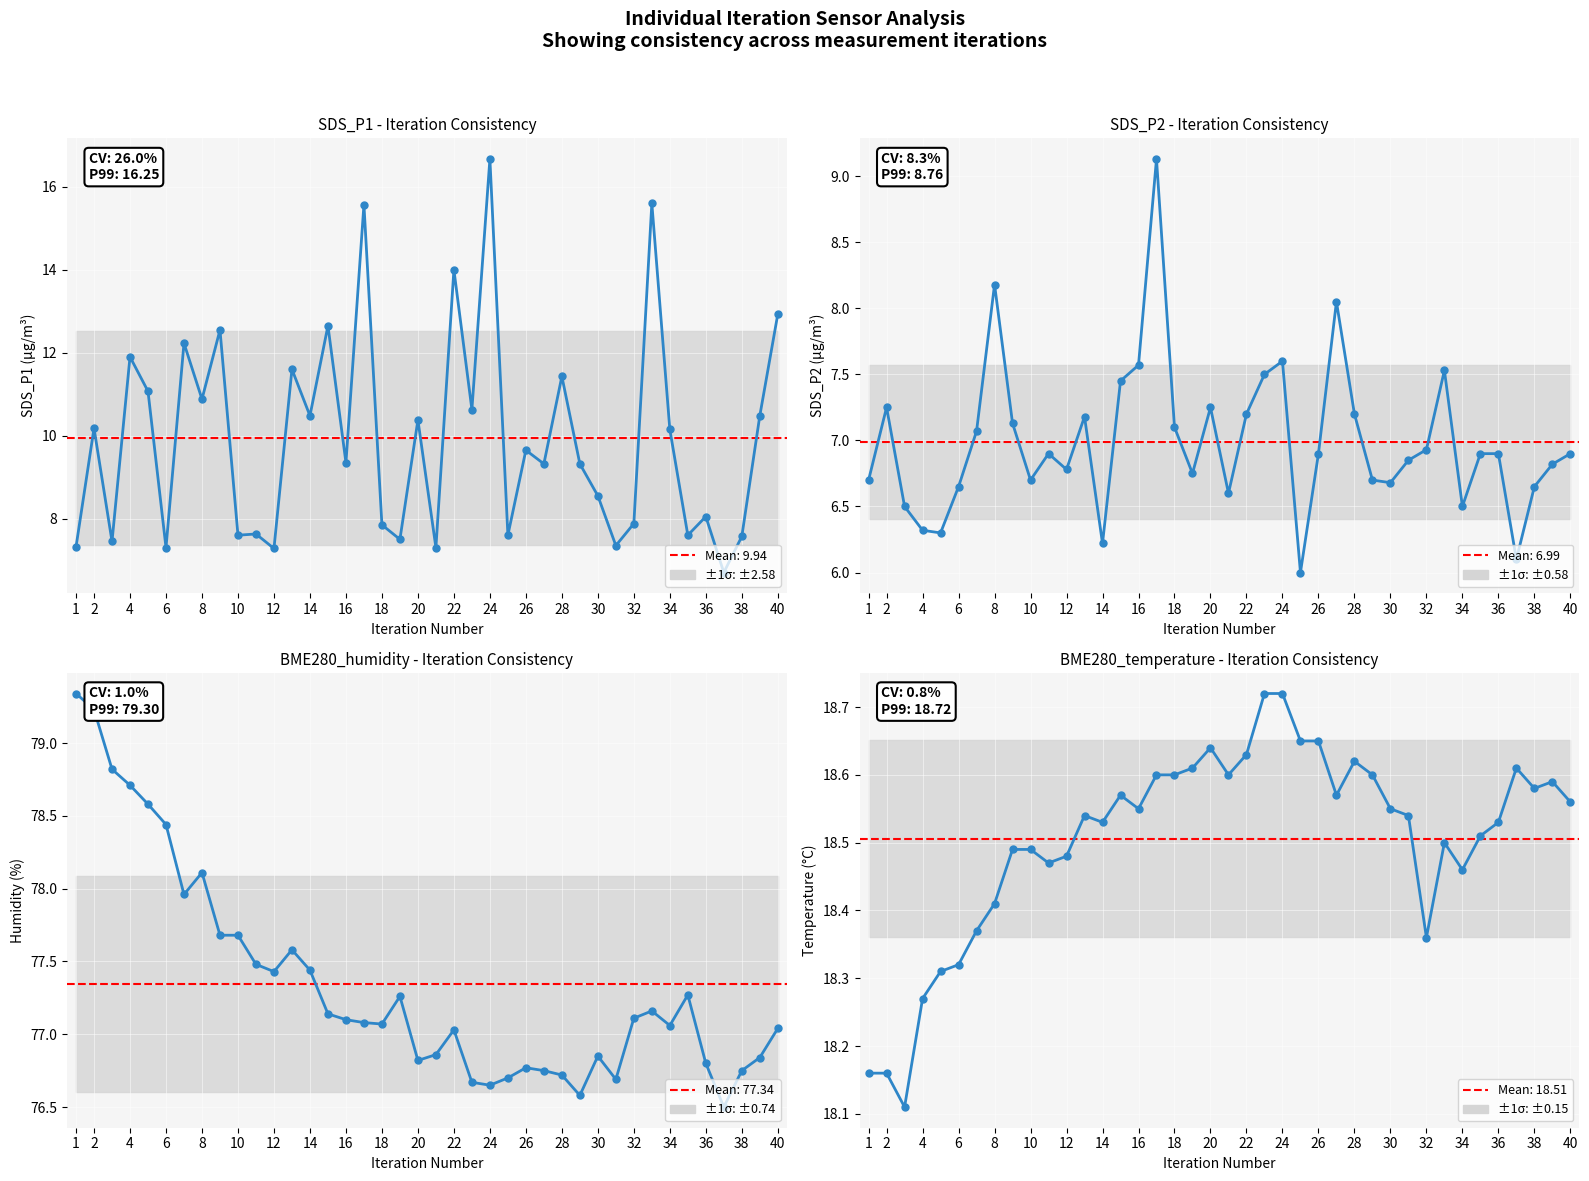

How many lines are shown in the chart?

4